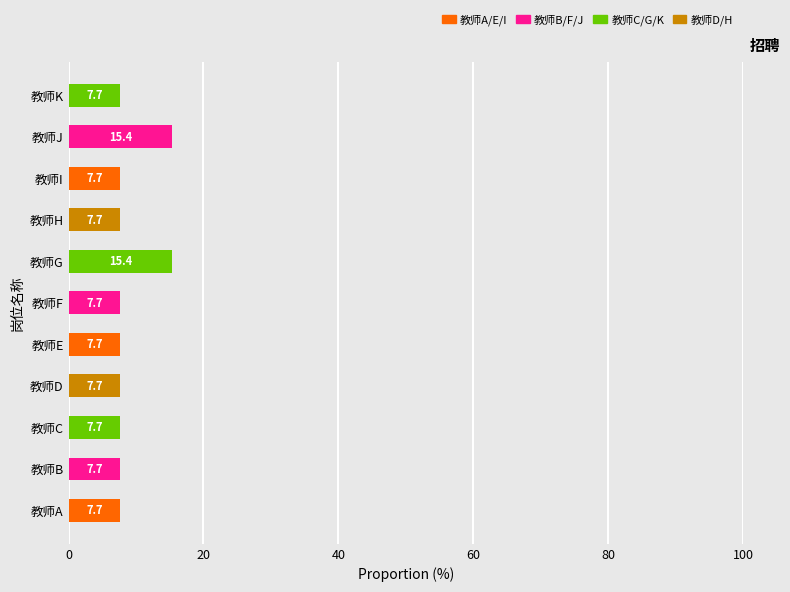

At which category does the chart reach its minimum across all series?

教师A